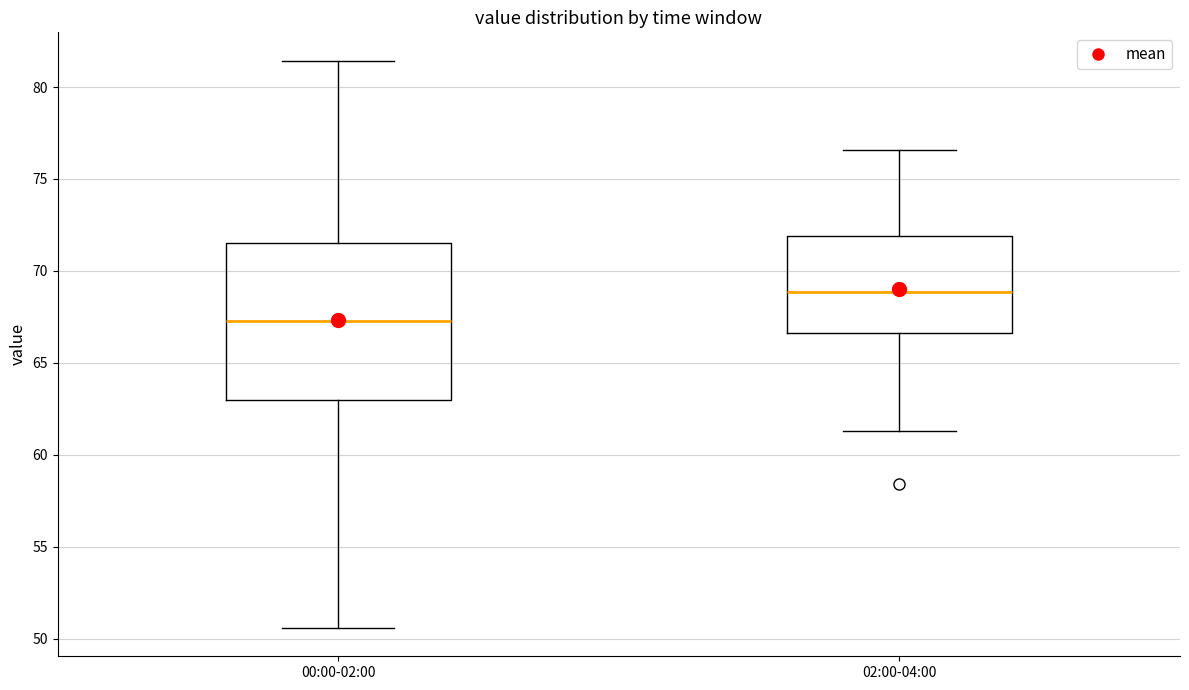

Where does the median line of the box for 00:00-02:00 sit on the y-axis? The values are not printed on the chart, so give them approximately, as read against the axis.

67.5